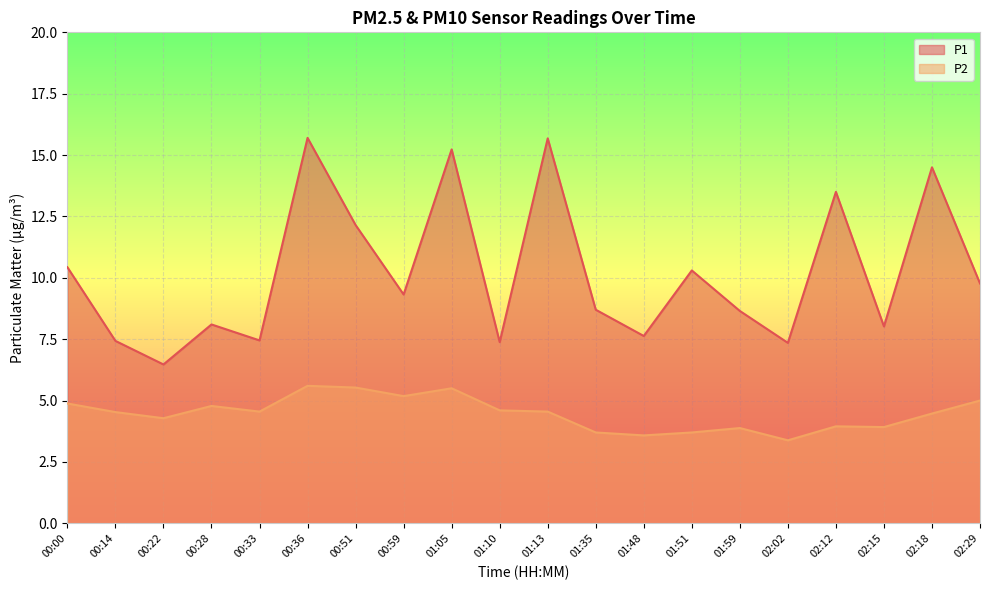

Reading right to left, list all the values displayed in this chart.

P1: 02:29=9.8	02:18=14.5	02:15=8.0	02:12=13.5	02:02=7.3	01:59=8.7	01:51=10.3	01:48=7.6	01:35=8.7	01:13=15.7	01:10=7.4	01:05=15.2	00:59=9.3	00:51=12.2	00:36=15.7	00:33=7.5	00:28=8.1	00:22=6.5	00:14=7.4	00:00=10.4
P2: 02:29=5.0	02:18=4.5	02:15=3.9	02:12=4.0	02:02=3.4	01:59=3.9	01:51=3.7	01:48=3.6	01:35=3.7	01:13=4.5	01:10=4.6	01:05=5.5	00:59=5.2	00:51=5.5	00:36=5.6	00:33=4.5	00:28=4.8	00:22=4.3	00:14=4.5	00:00=4.9